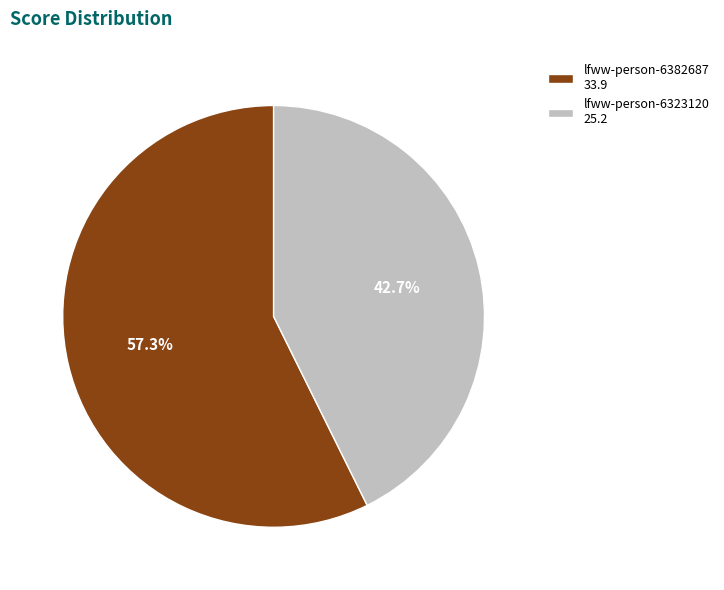

Between lfww-person-6382687 and lfww-person-6323120, which is larger?

lfww-person-6382687